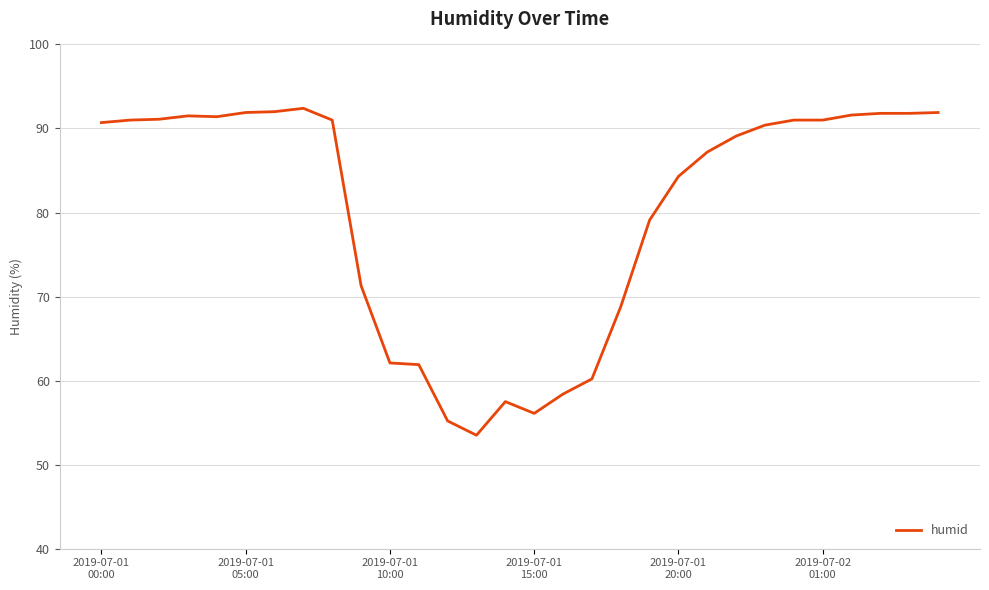

What is the difference between the maximum and minimum values?

38.9